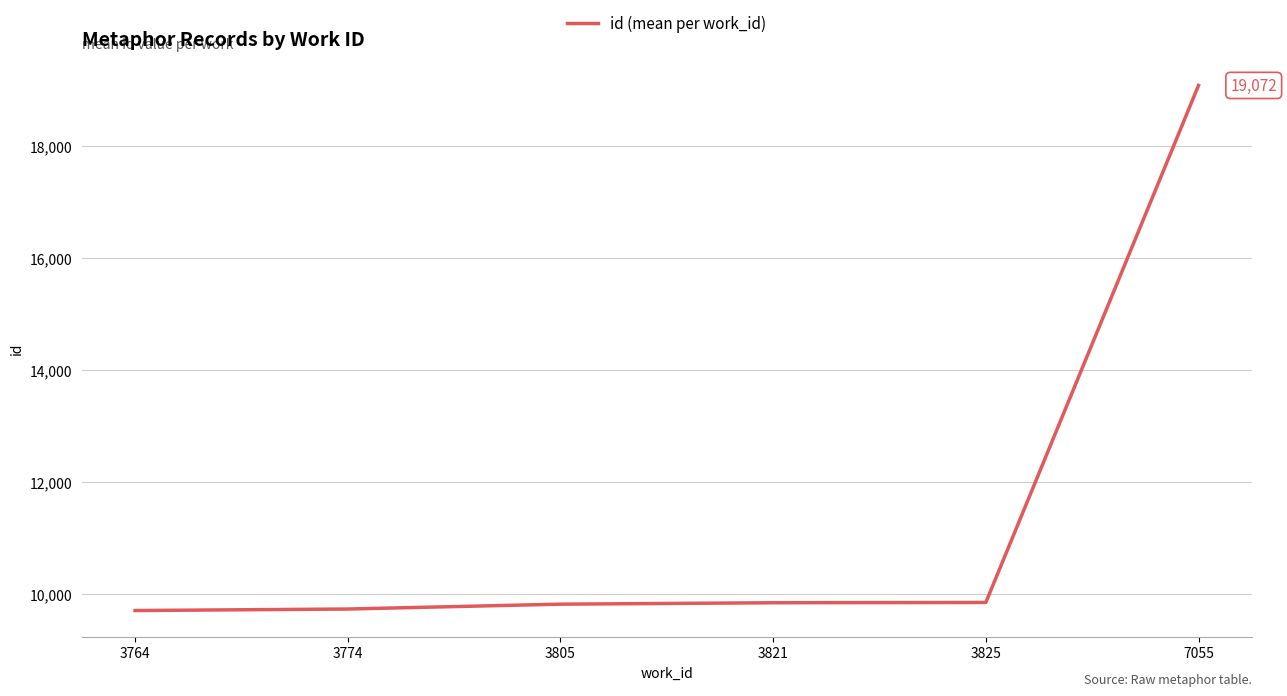

What is the difference between the values at 7055 and 3821?

9230.0